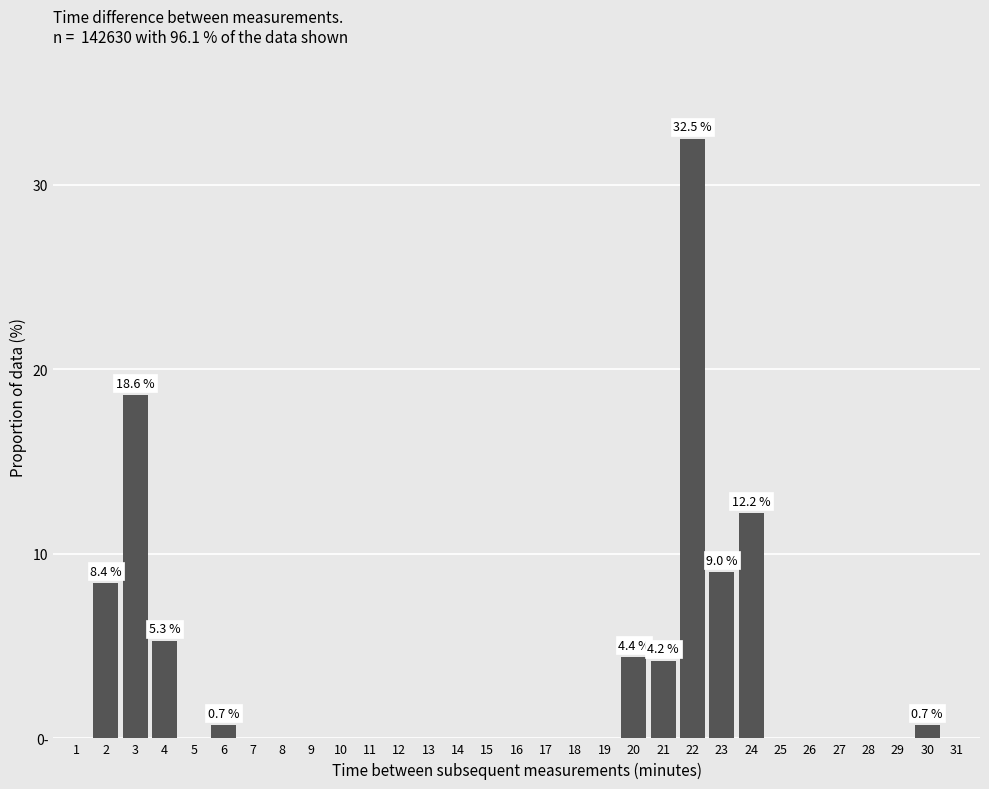

Are the bars horizontal?

No